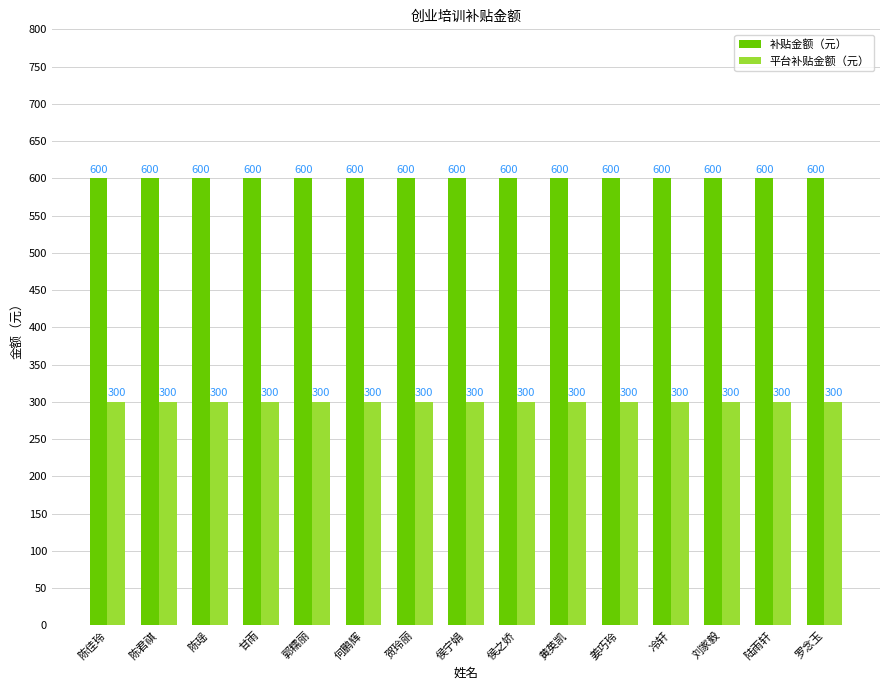

The 平台补贴金额（元） series shows 300 at 何鹏辉. True or false?

True